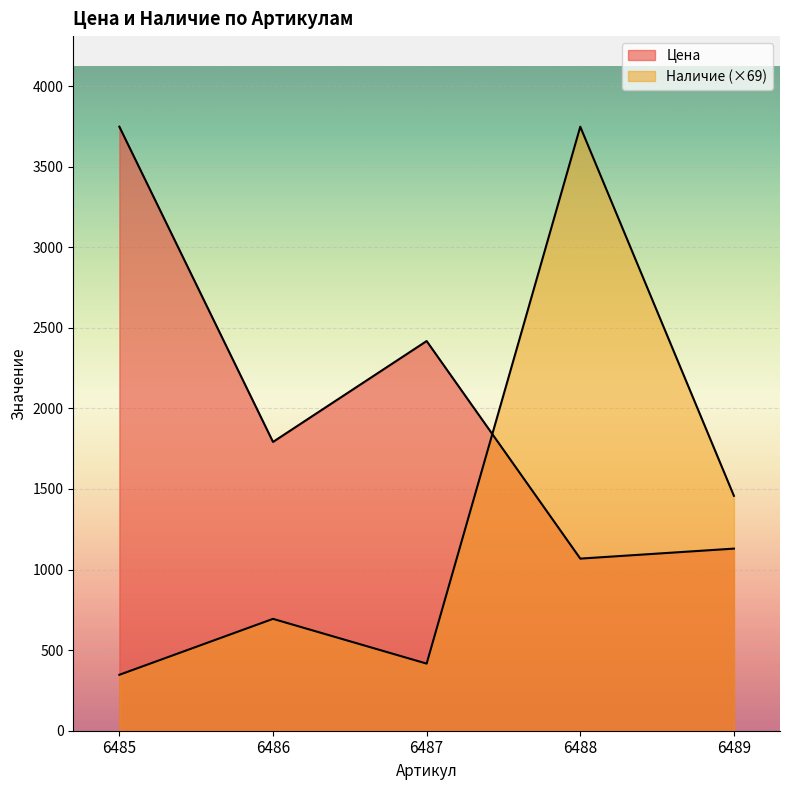

What is the value of the Наличие point at the 4th from the left?

3748.0